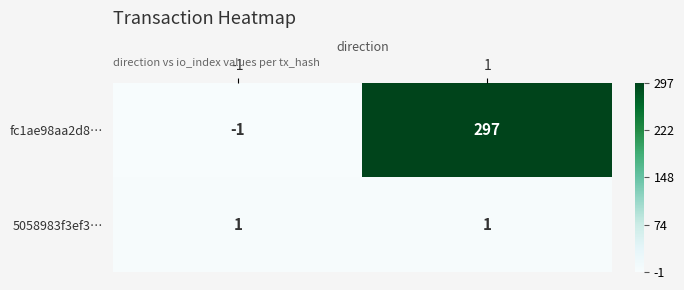

At which category is the sum across all series the highest?

1